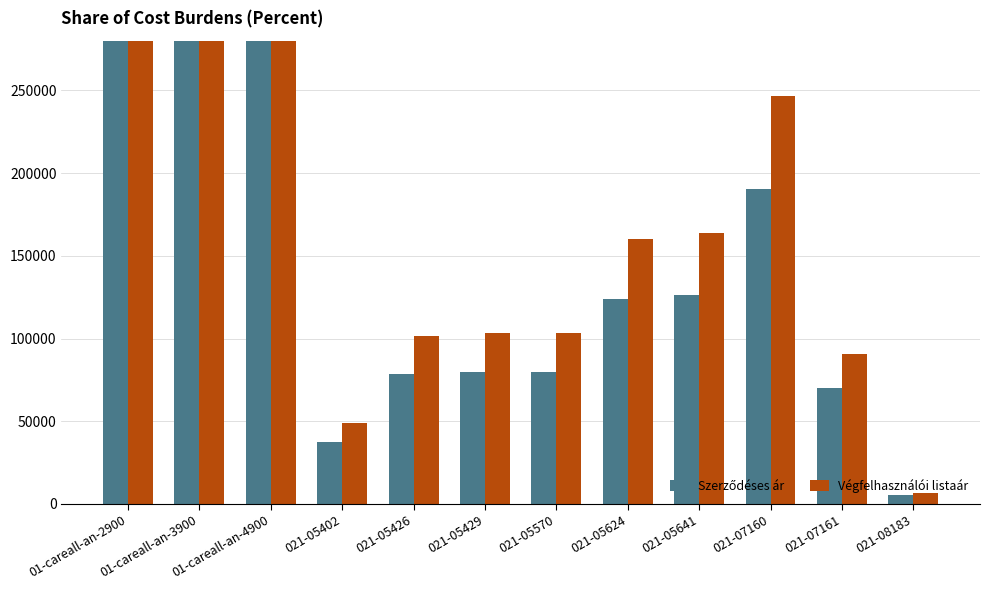

What is the value of the Szerződéses ár bar at the 8th from the left?

123783